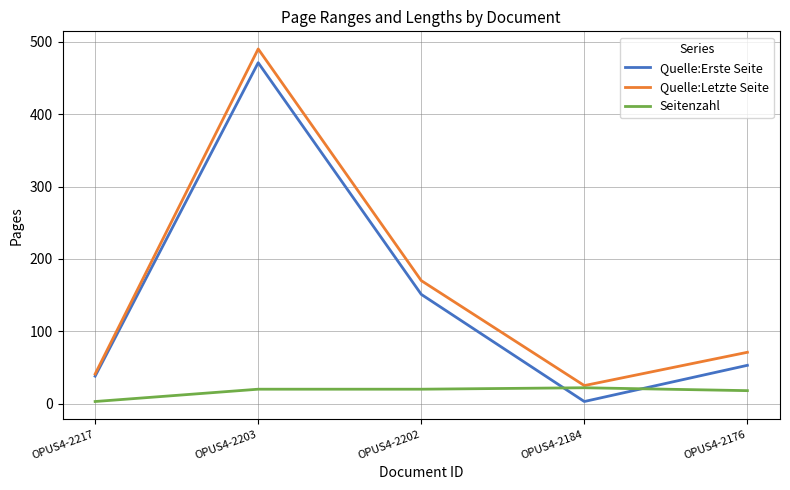

Between which two adjacent categories do Quelle:Erste Seite and Seitenzahl first intersect?

OPUS4-2202 and OPUS4-2184